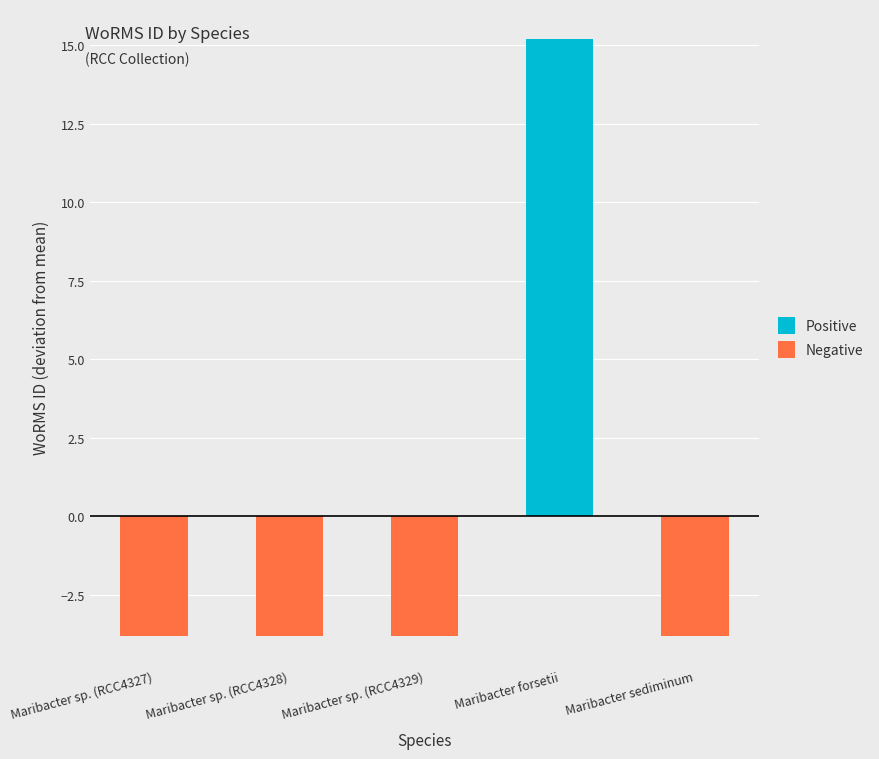

What position from the right is Maribacter forsetii?

2